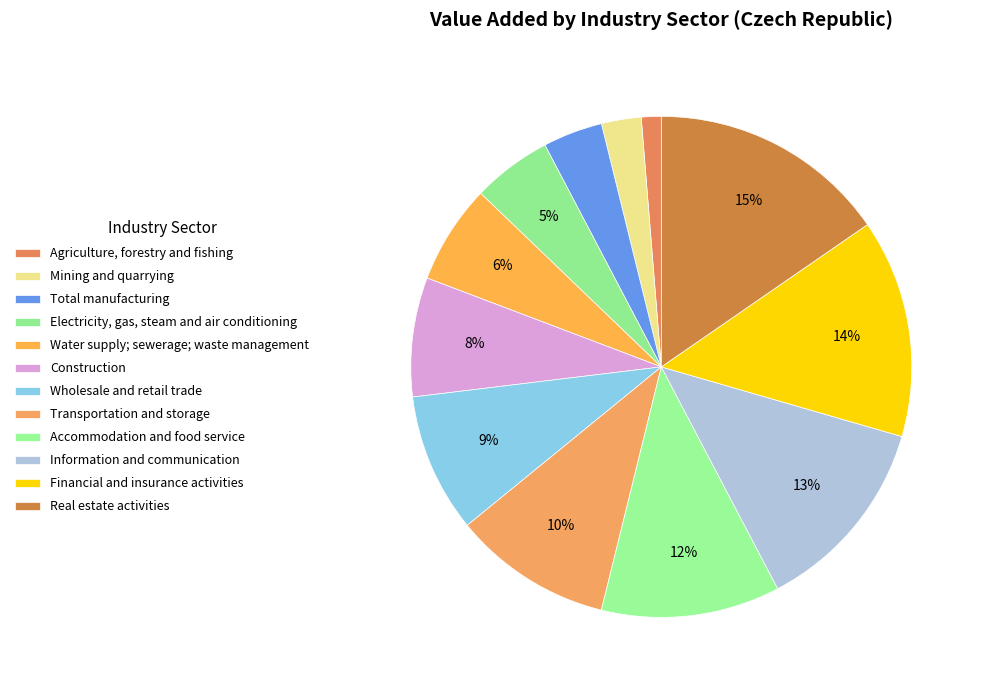

To the nearest percent, what is the difference between the largest and smallest slice percentages?

14%